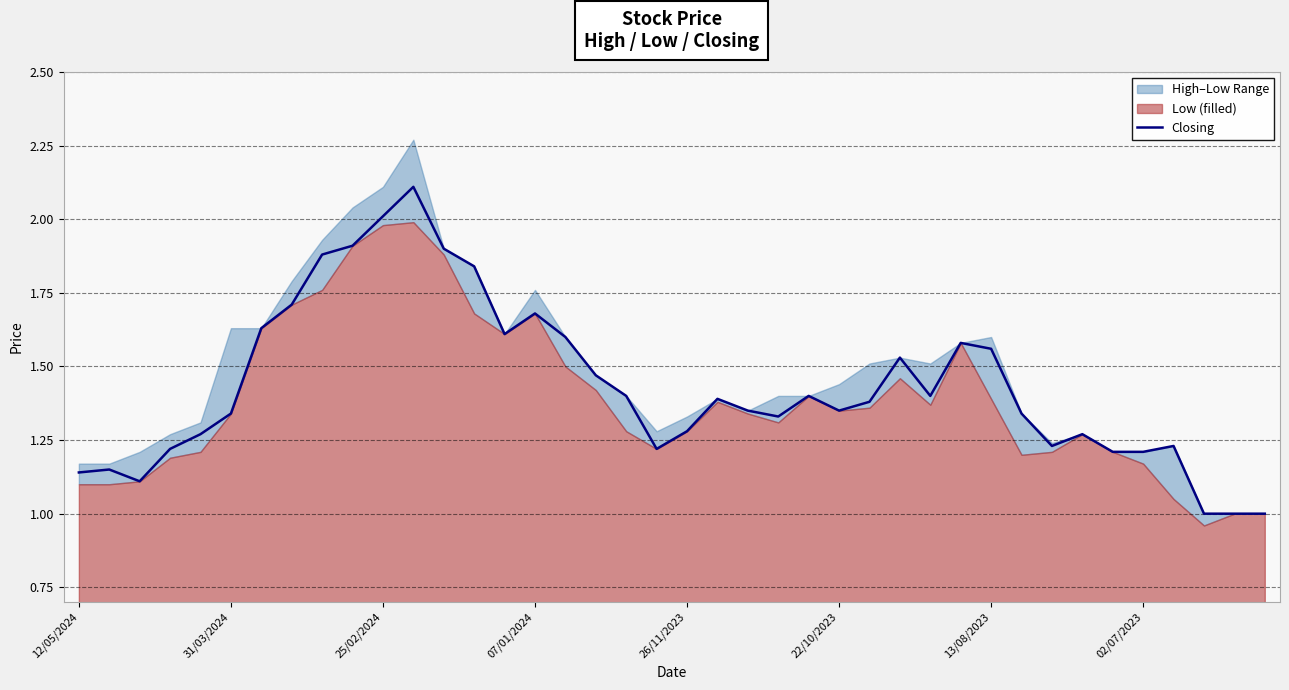

The chart shows a value of 0.6 at 13. True or false?

False